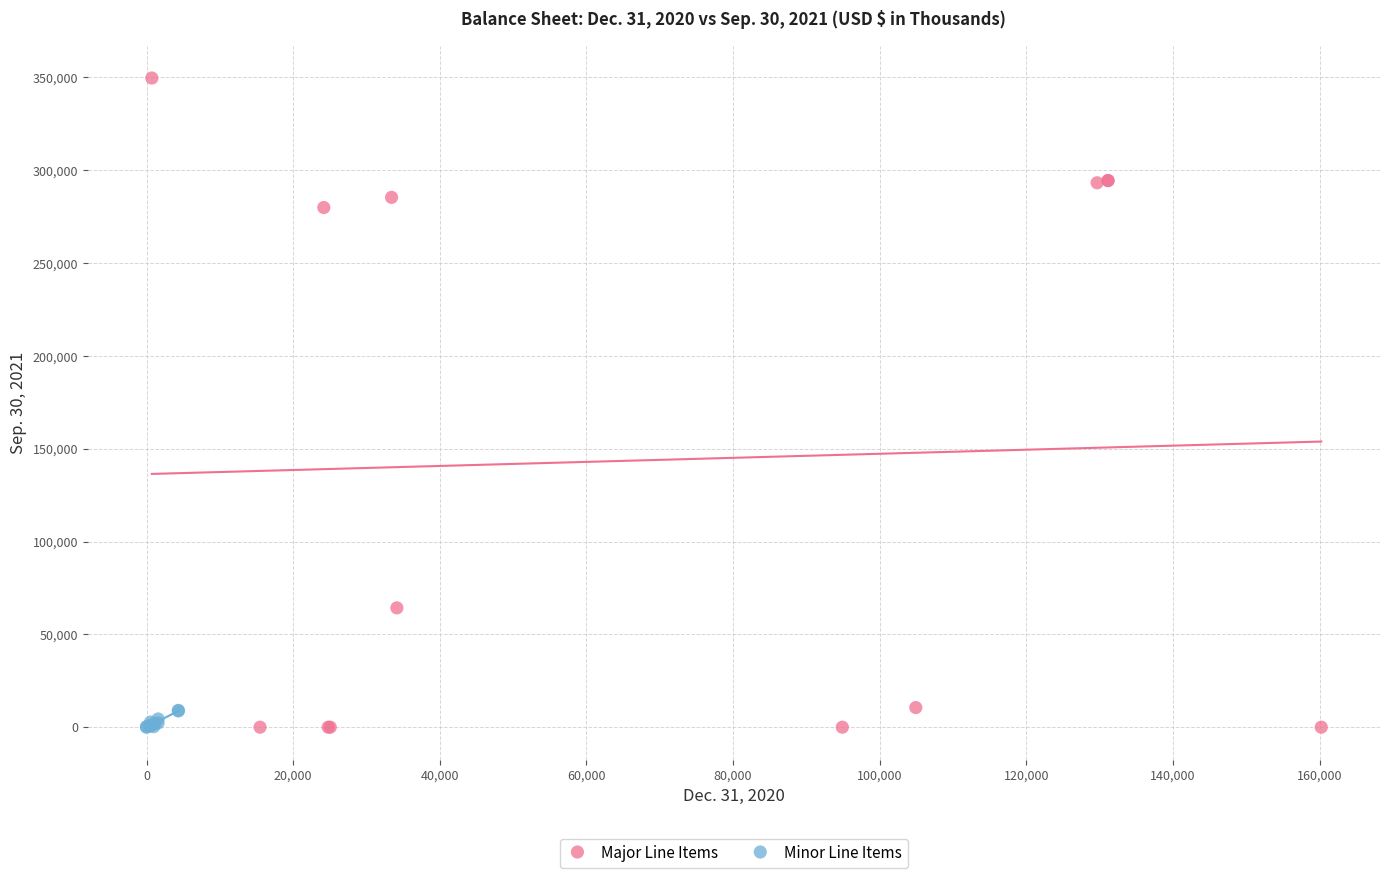

Which series contains the highest Y value?

Major Line Items